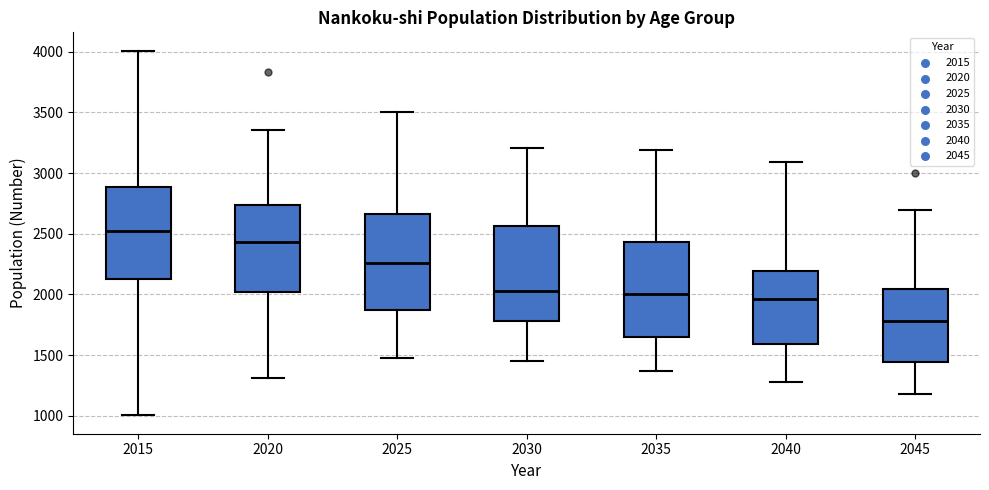

Where is the lower edge of the box at x = 2015 on the y-axis? The values are not printed on the chart, so give them approximately, as read against the axis.

2150